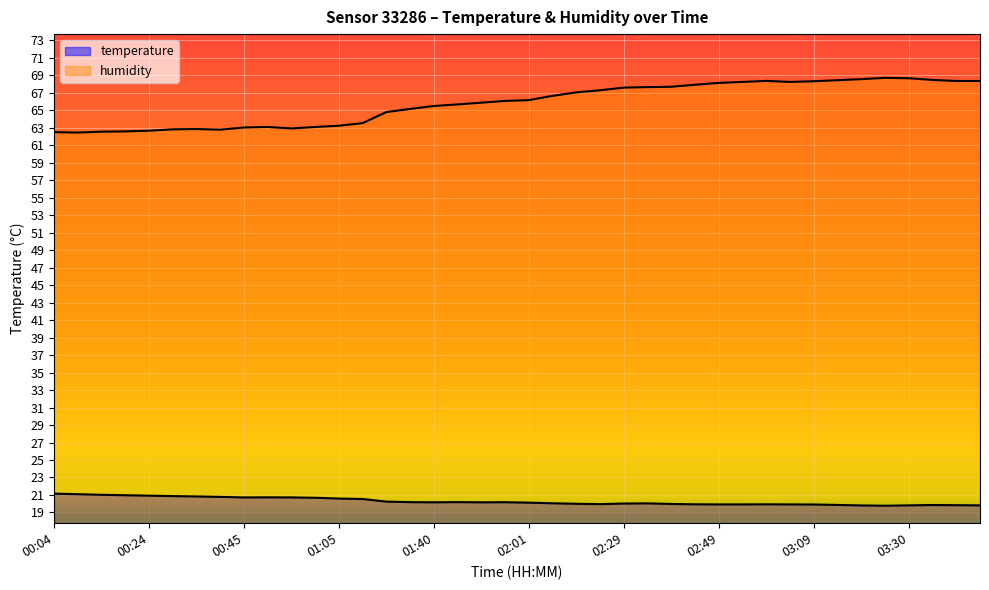

True or false: temperature and humidity intersect in this chart.

False